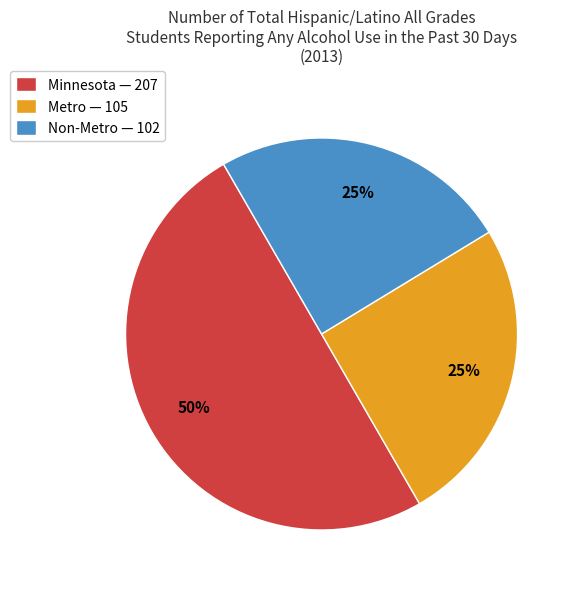

What is the ratio of the value at Metro to the value at Minnesota?

0.5